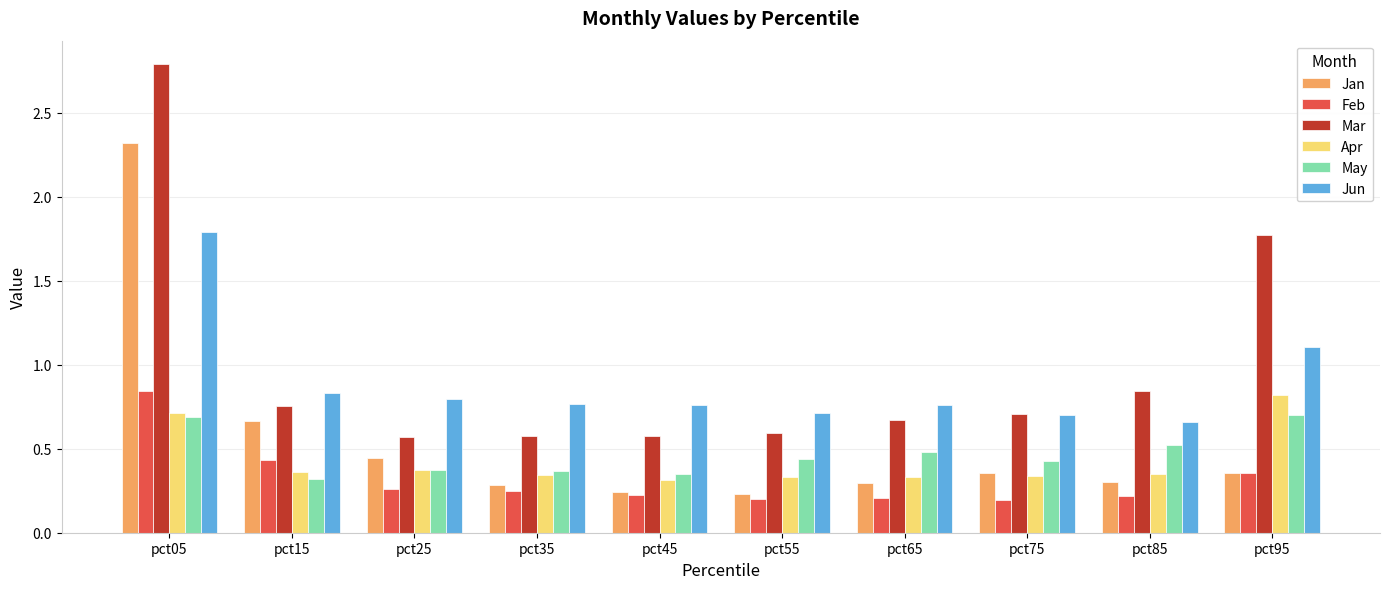

At which category is the sum across all series the highest?

pct05